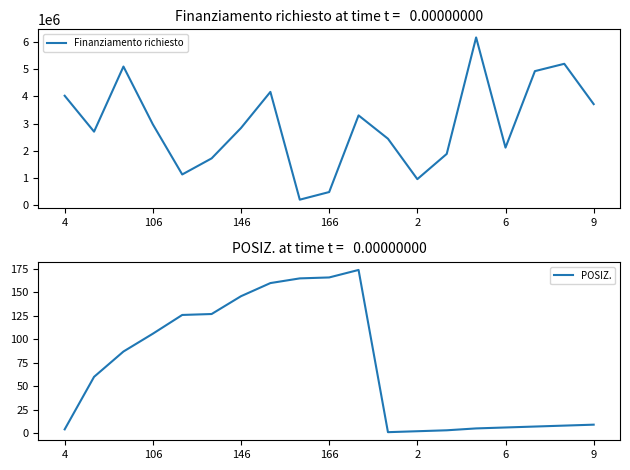

Does the chart display data point markers on the line(s)?

No